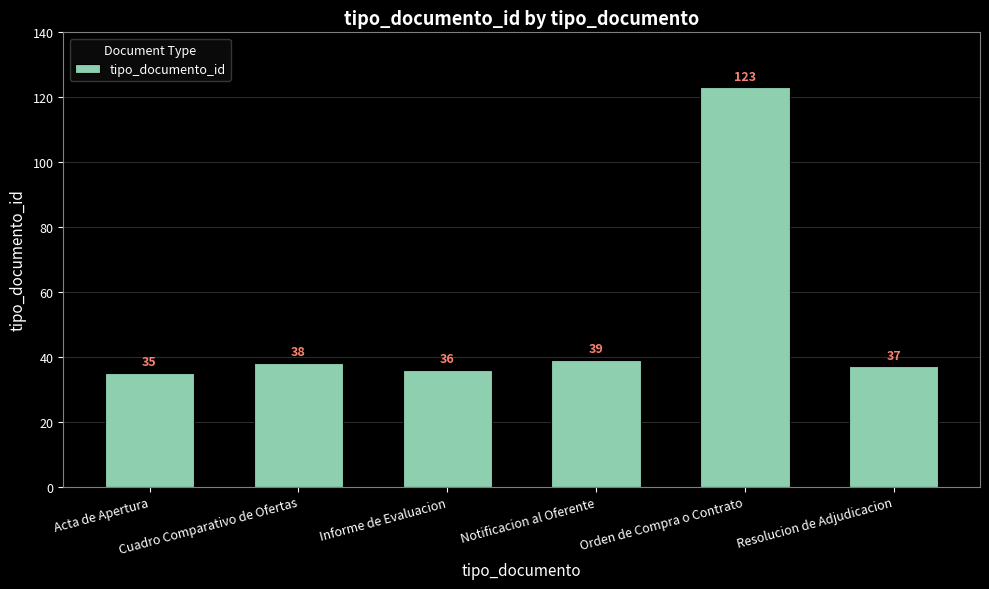

Does the chart contain stacked bars?

No